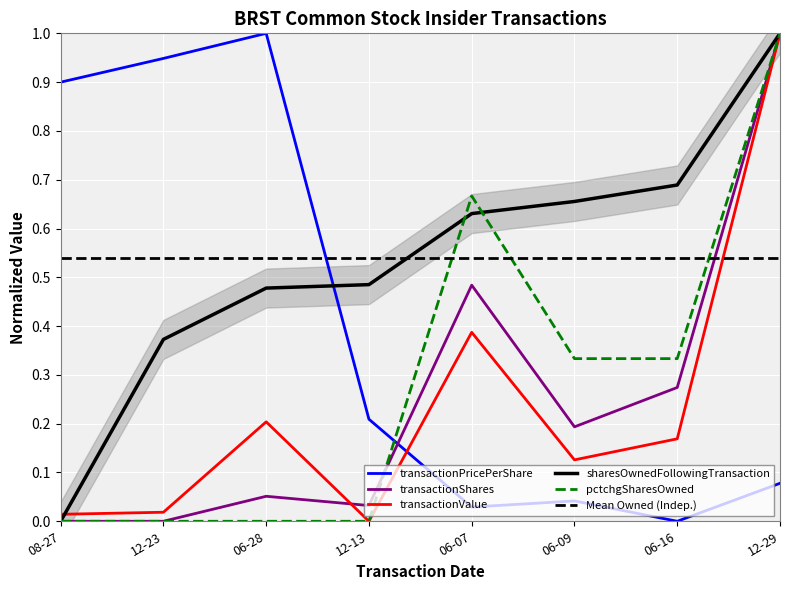

How many intersections are there between transactionPricePerShare and transactionValue?

1